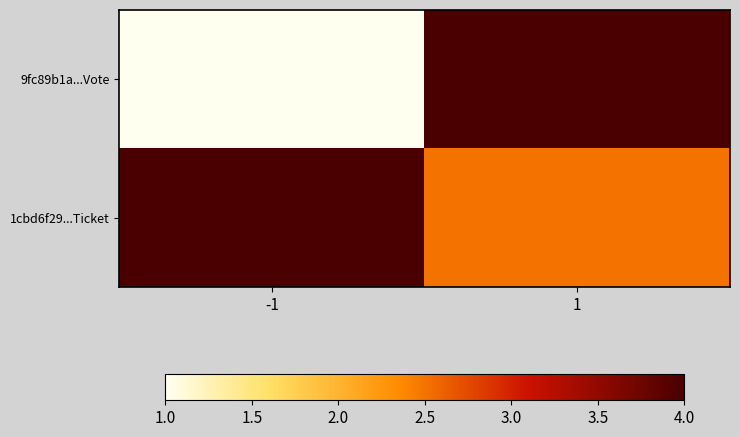

At how many categories does at least one series exceed 3?

2